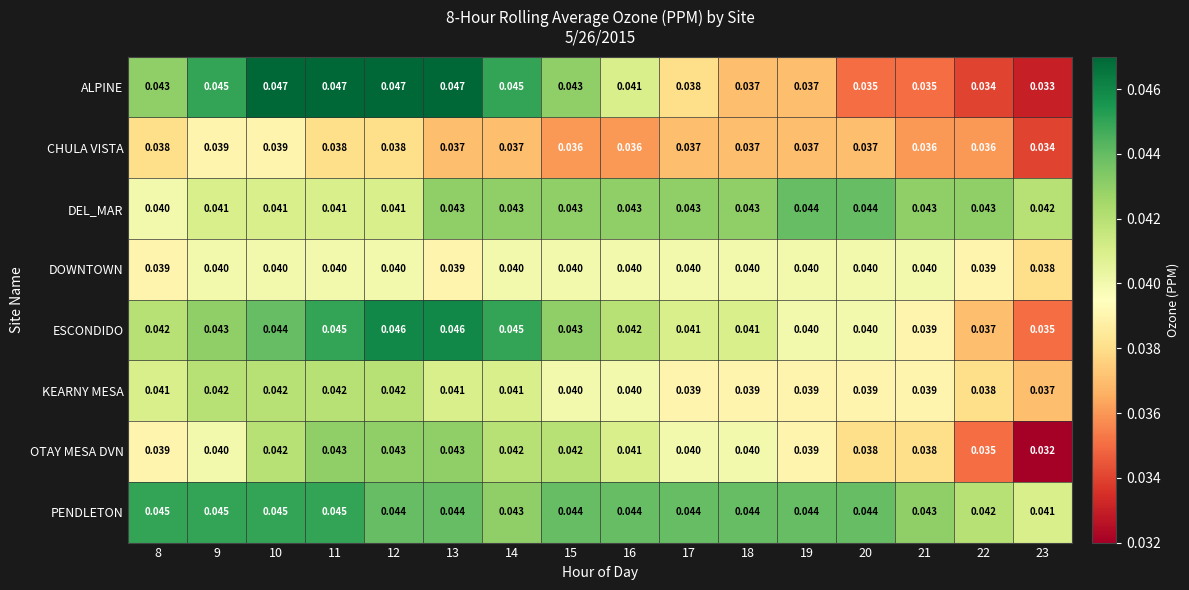

Which series changed the most between 11 and 19?

ALPINE